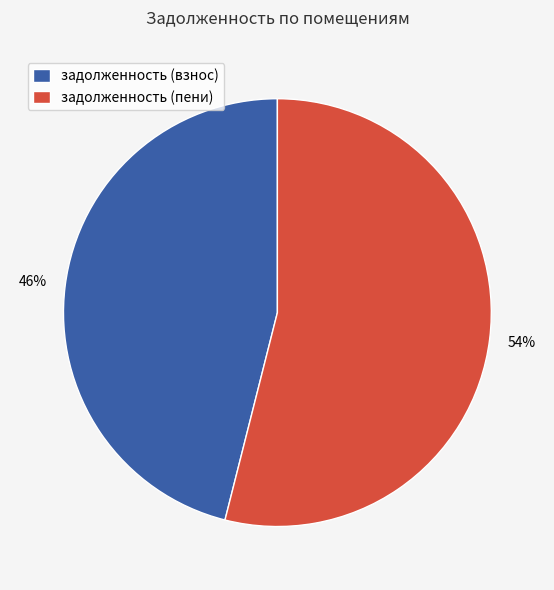

To the nearest percent, what is the average slice percentage?

50%